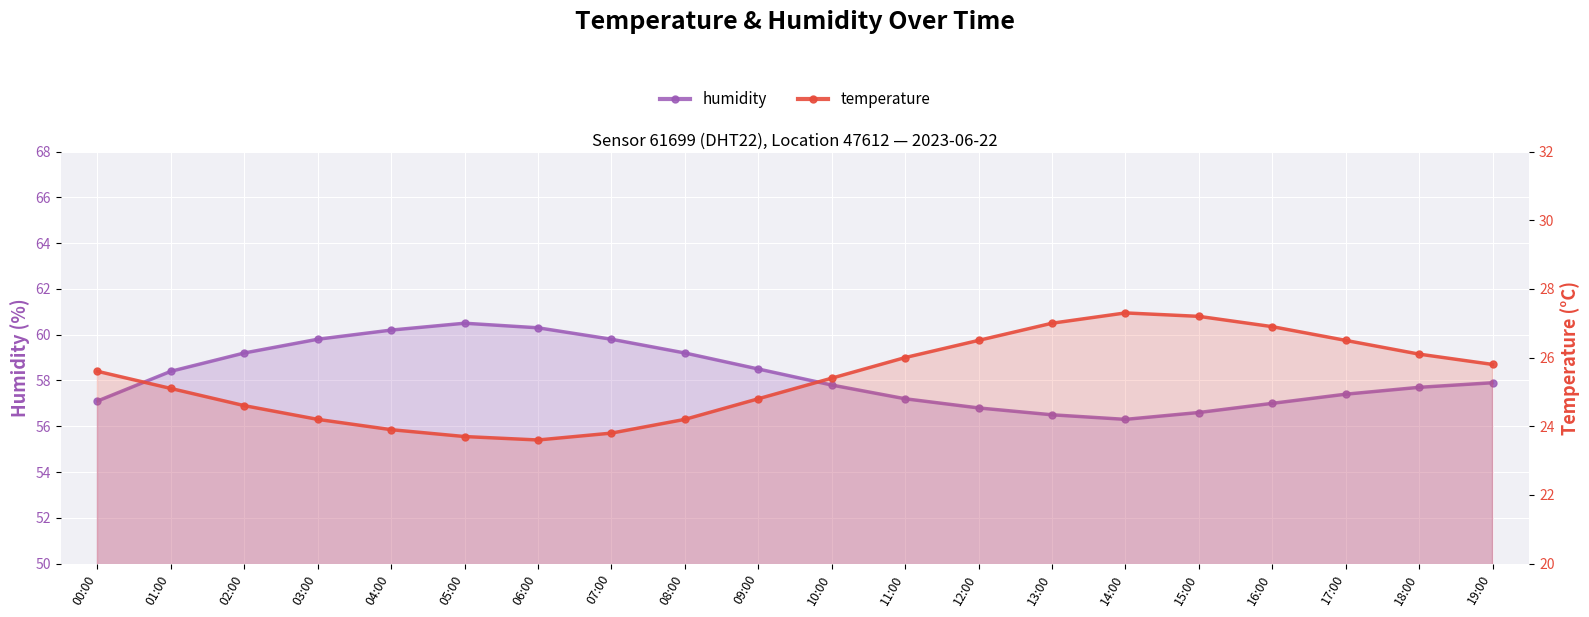

True or false: temperature has more than 1 points higher than both neighbors.

False